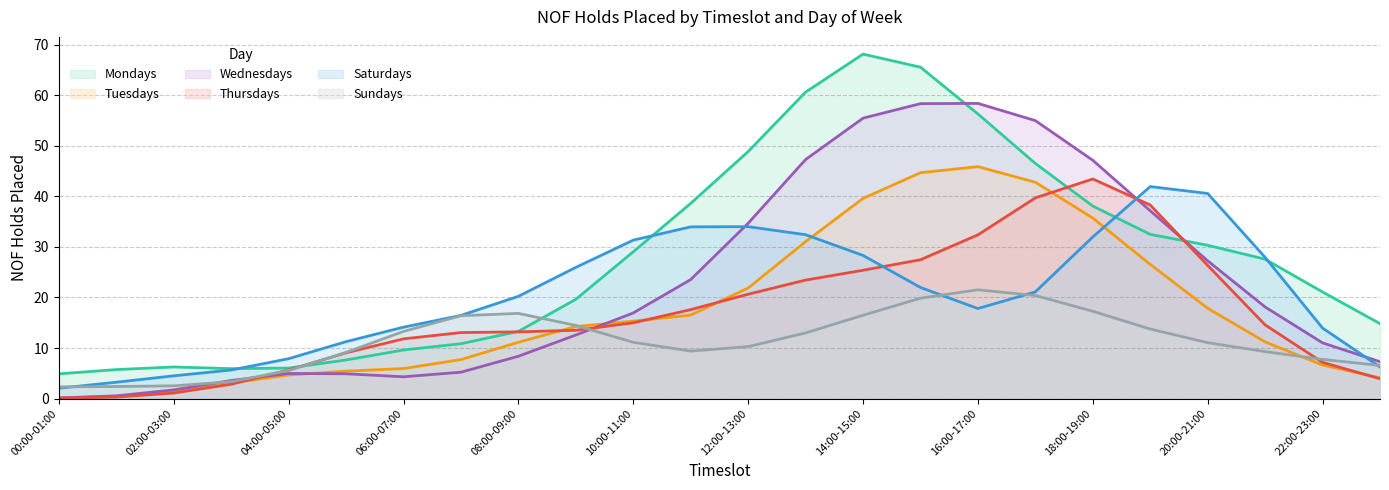

Is it true that Sundays equals 4 at 01:00-02:00?

False